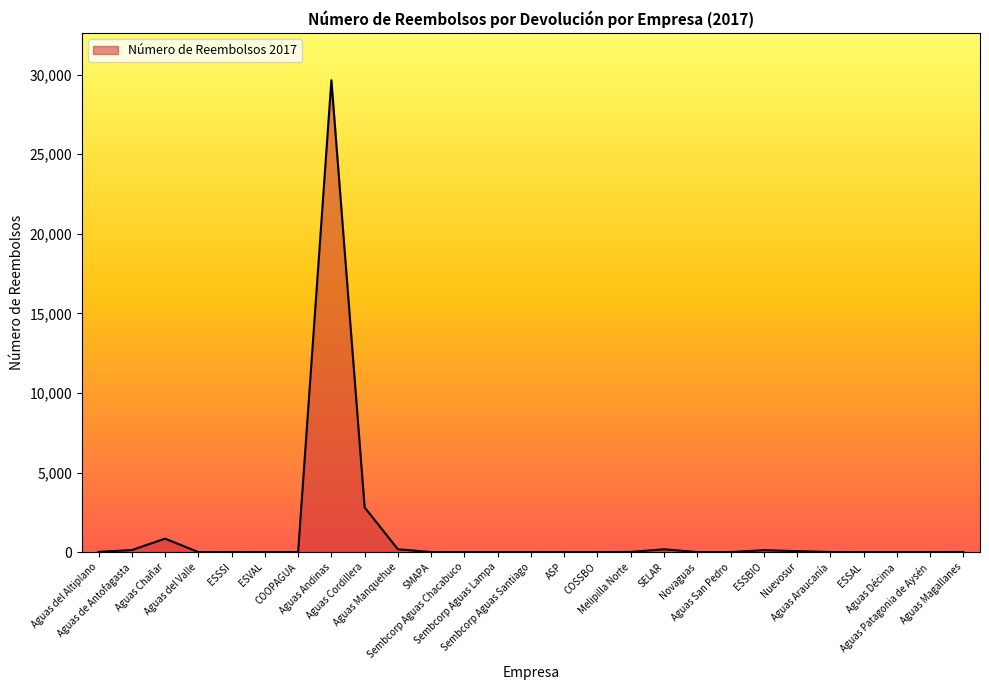

What is the maximum value shown in the chart?

29654